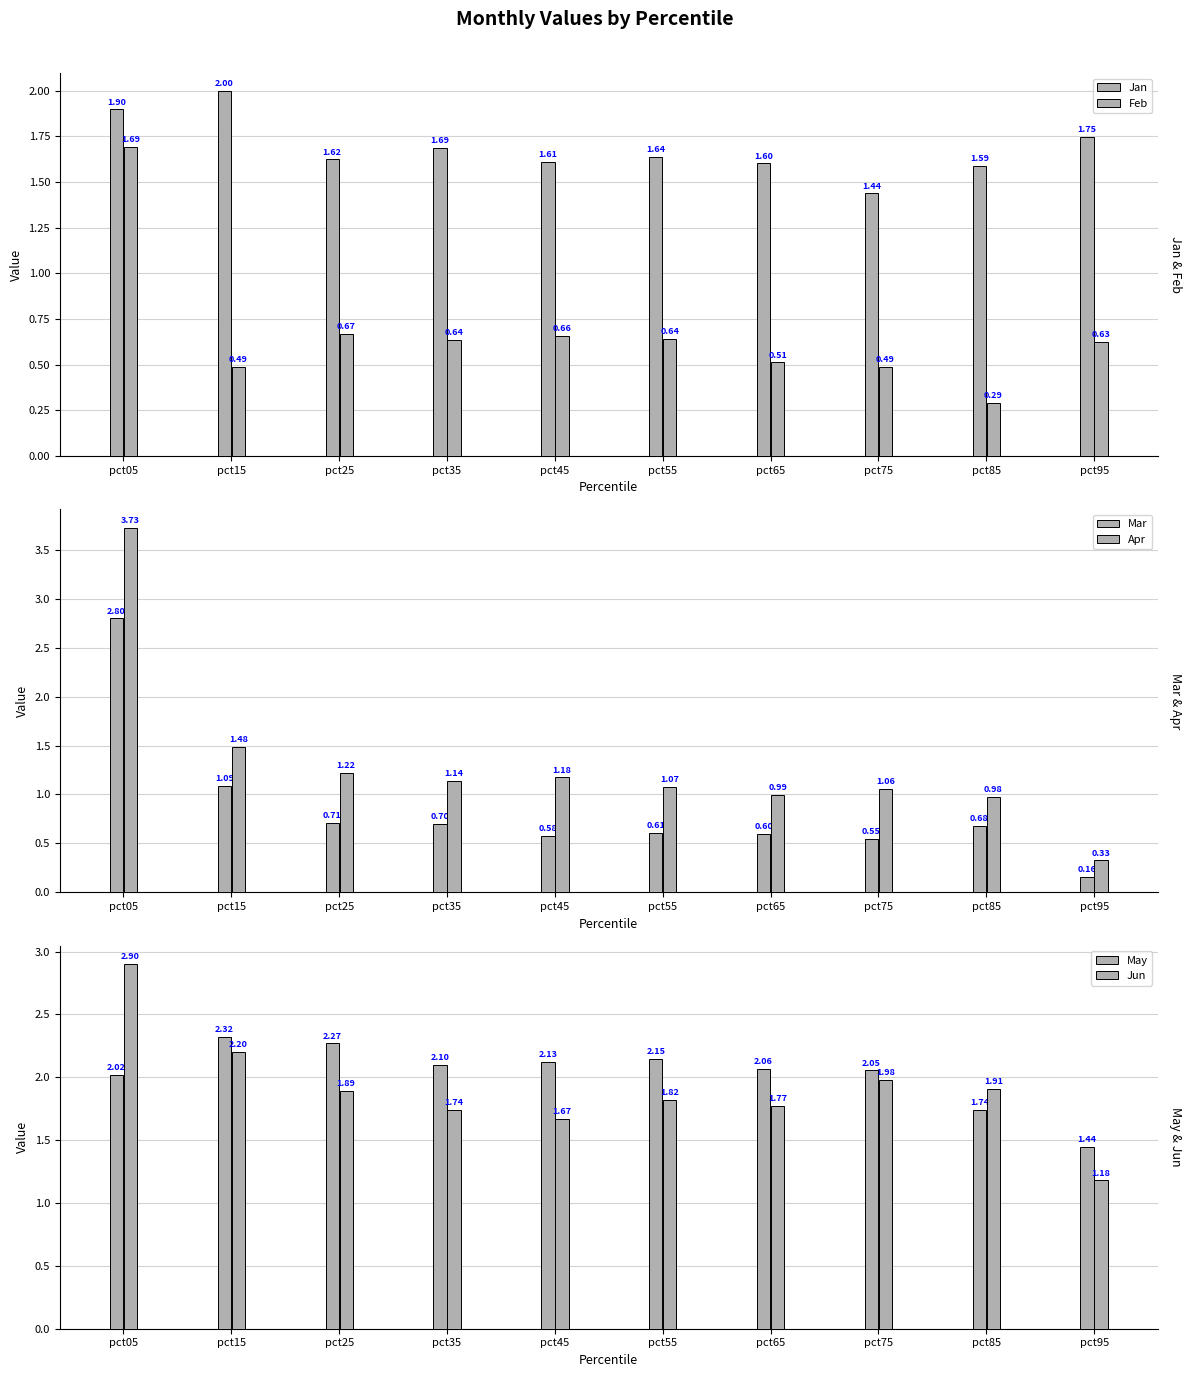

At how many categories does at least one series exceed 1?

10